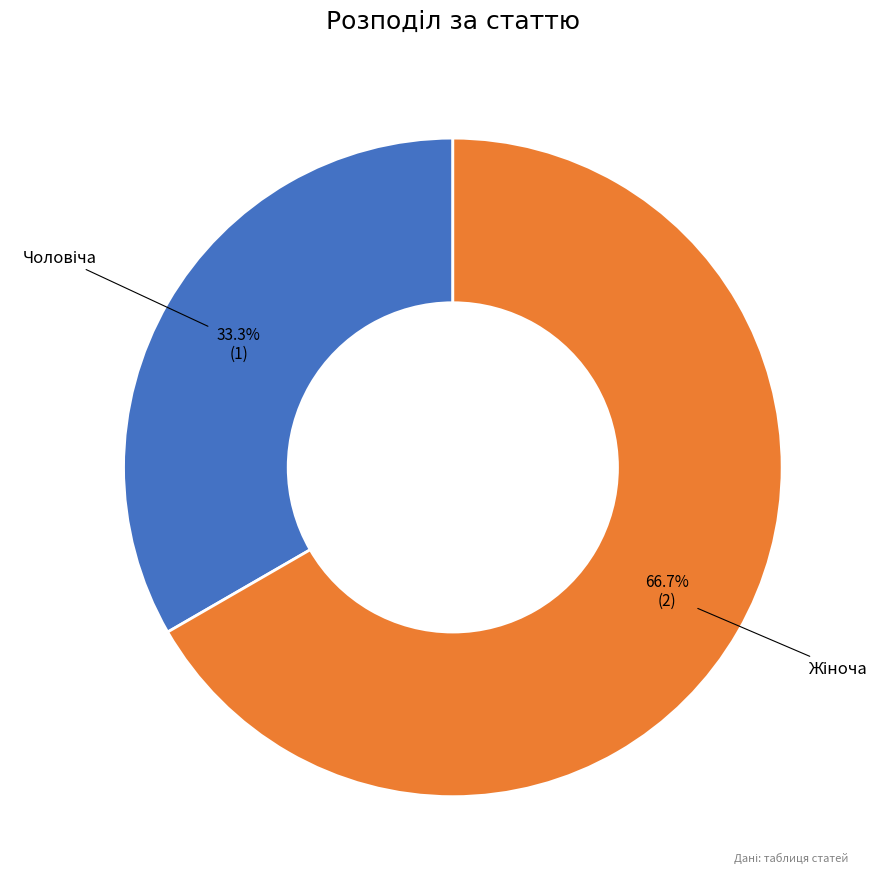

Is there a majority slice in this chart?

Yes